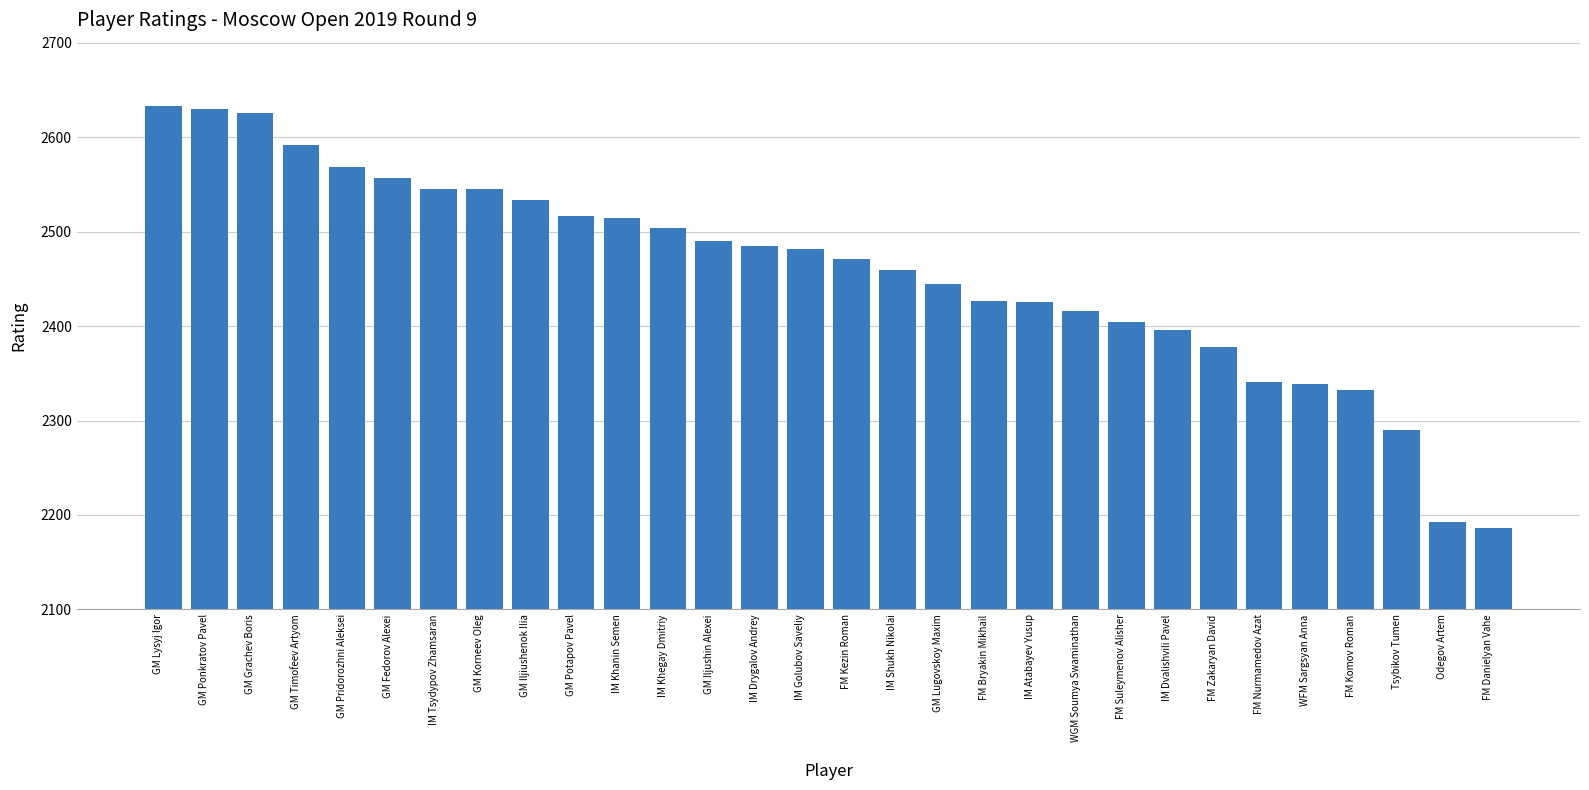

Approximately how many times larger is the value at GM Grachev Boris compared to GM Fedorov Alexei?

1.0